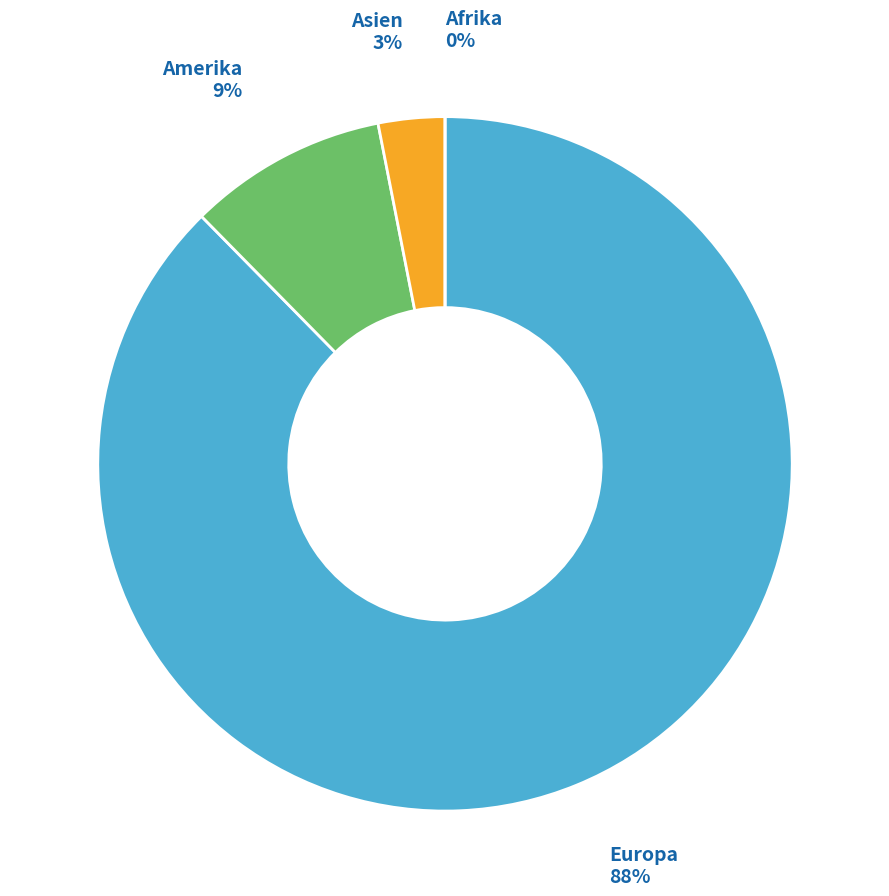

Does any single category account for the majority?

Yes